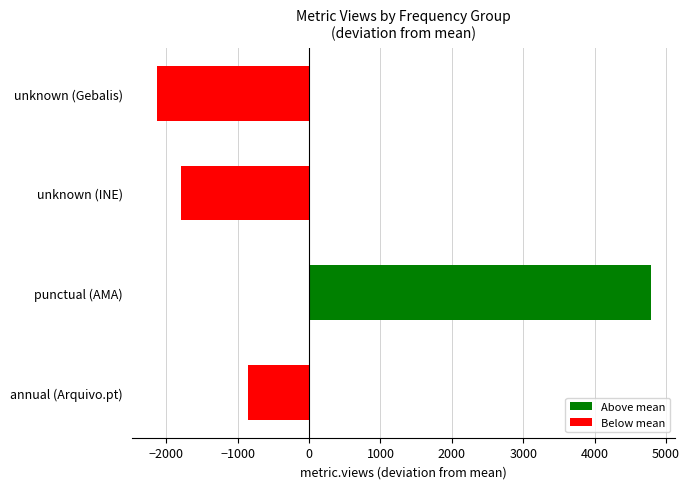

Rank the categories by value from lowest to highest.

unknown (Gebalis), unknown (INE), annual (Arquivo.pt), punctual (AMA)